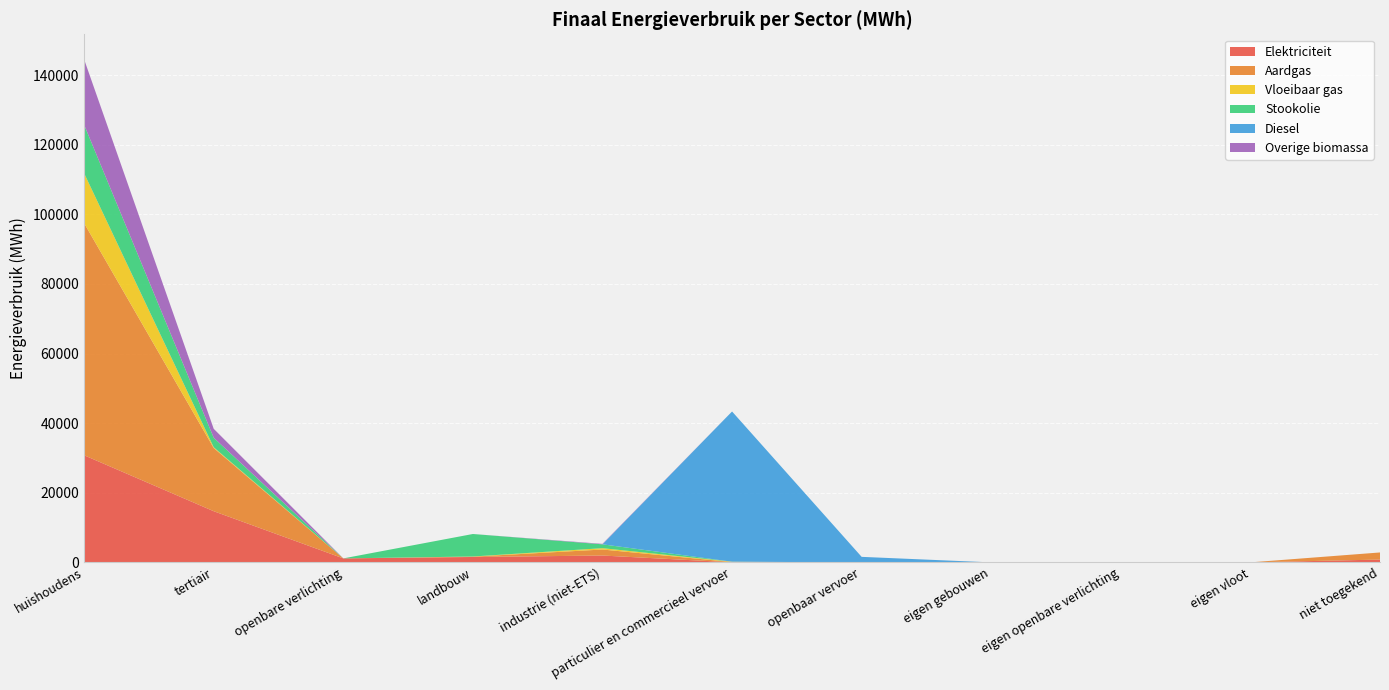

Reading left to right, list all the values displayed in this chart.

Elektriciteit: 30782.4	14704.9	1145.2	1552.4	1969.3	20.7	0.0	0.0	0.0	0.0	810.4
Aardgas: 66694.3	18153.1	0.0	92.7	1729.7	64.6	0.0	0.0	0.0	0.0	2039.9
Vloeibaar gas: 14338.1	222.5	0.0	45.6	386.2	108.1	0.0	0.0	0.0	0.0	0.0
Stookolie: 13921.7	2732.8	0.0	6467.1	1103.9	0.0	0.0	0.0	0.0	0.0	0.0
Diesel: 0.0	0.0	0.0	0.0	0.0	43168.3	1587.6	0.0	0.0	0.0	0.0
Overige biomassa: 18797.8	2571.0	0.0	0.0	134.1	0.0	0.0	0.0	0.0	0.0	0.0